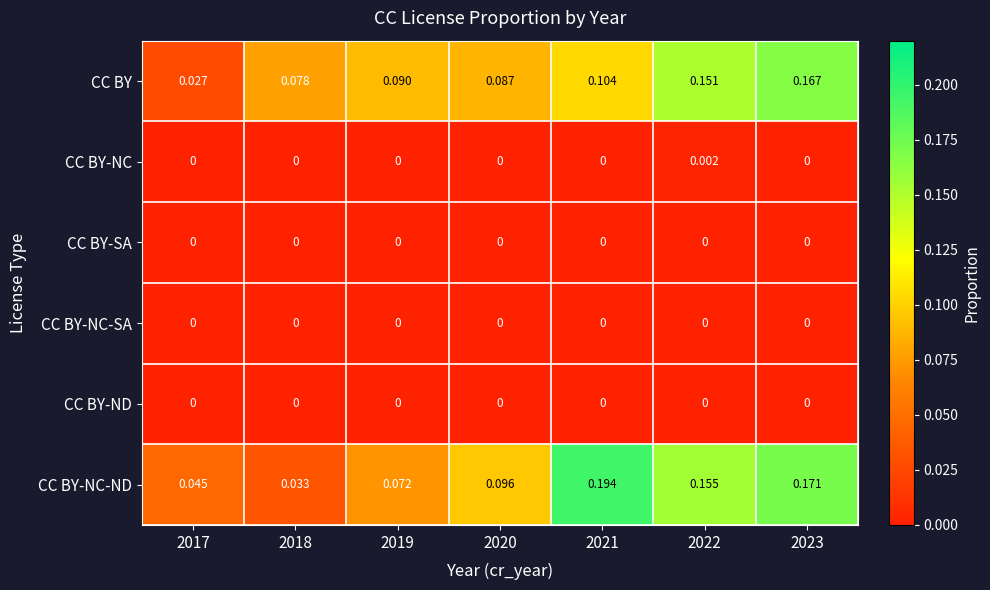

Is the value of CC BY at 2022 greater than the value of CC BY-NC at 2023?

Yes